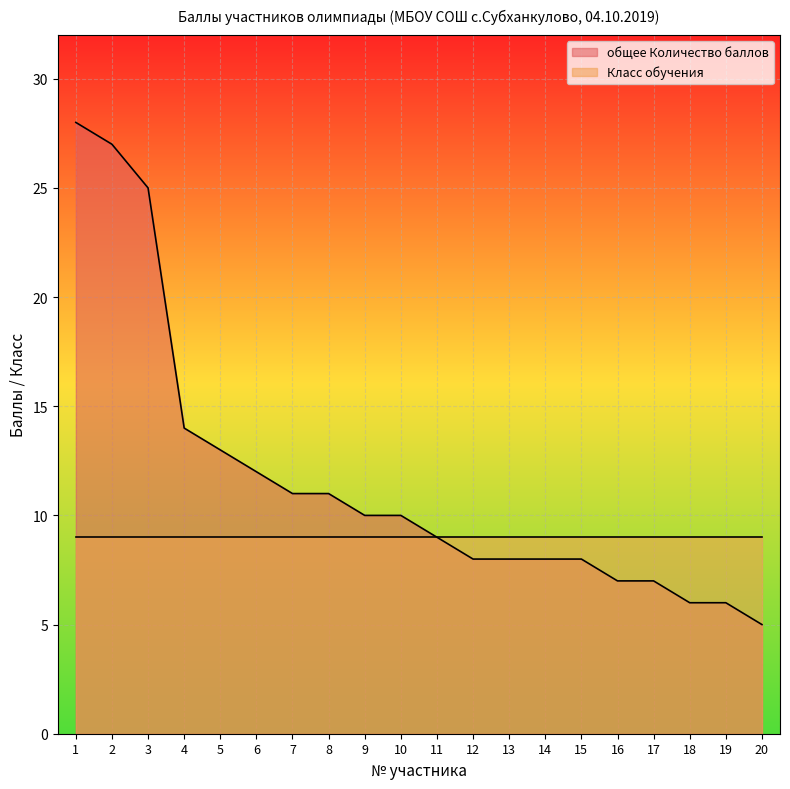

What is the difference between the maximum and minimum values?

23